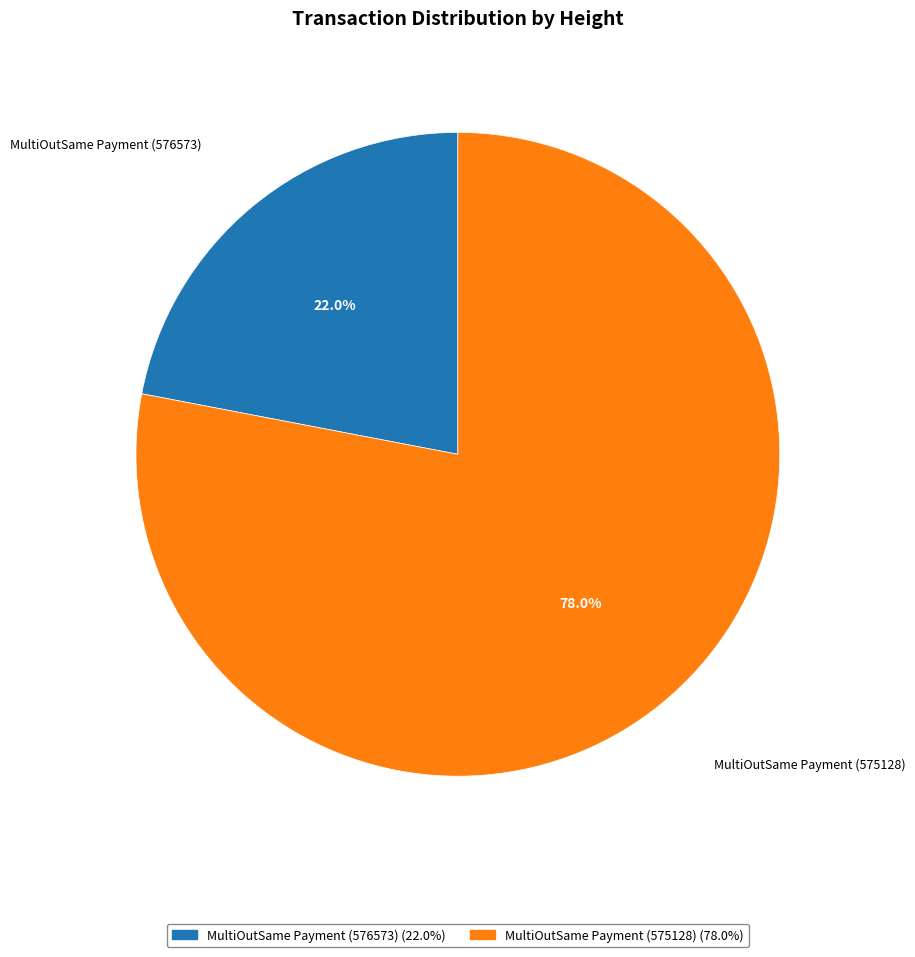

Rank the categories by value from lowest to highest.

MultiOutSame Payment (576573), MultiOutSame Payment (575128)